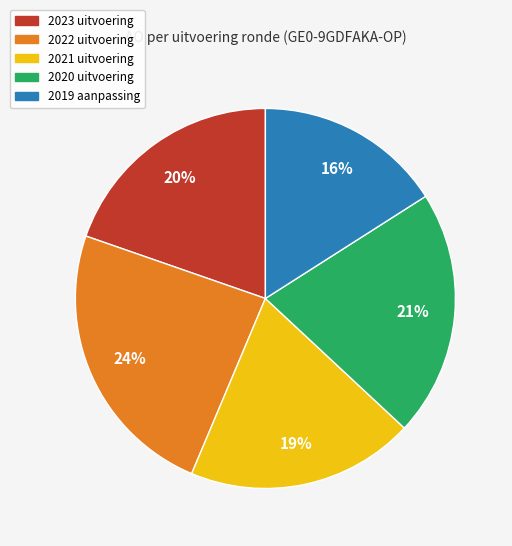

Which category has the smallest portion of the pie?

2019 aanpassing